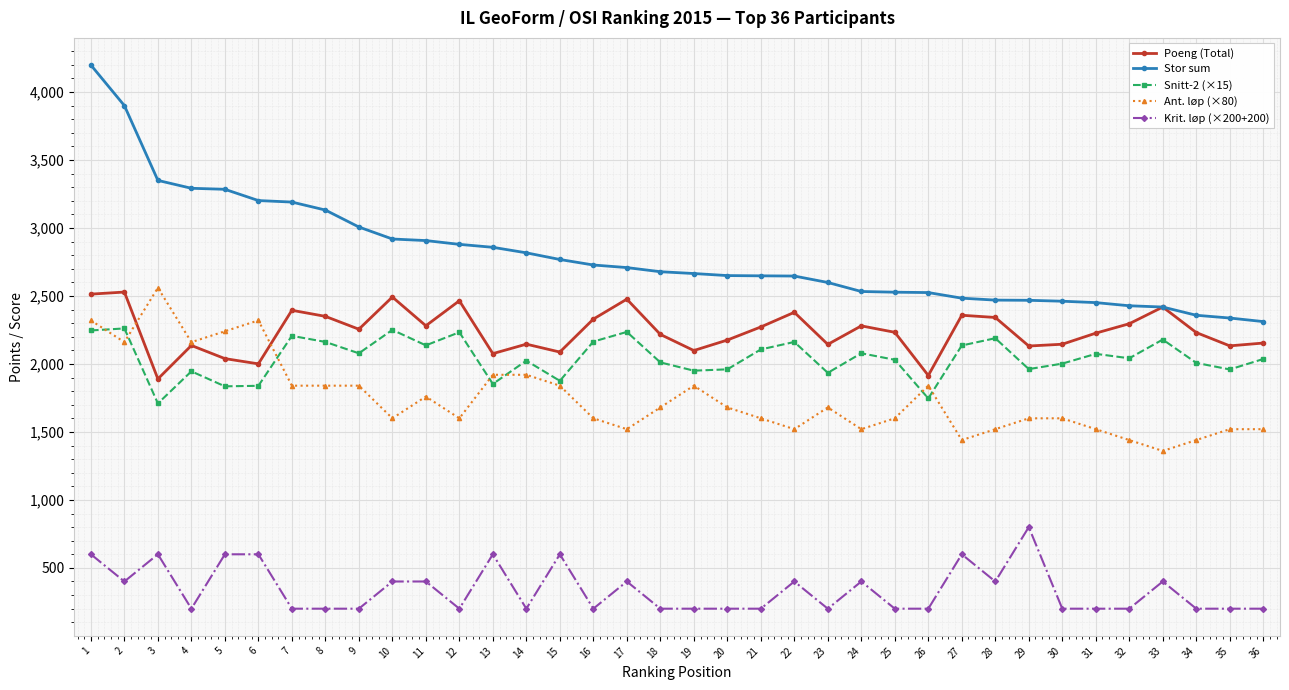

What is the value of the Ant. løp (×80) point at the 28th from the left?

1520.0